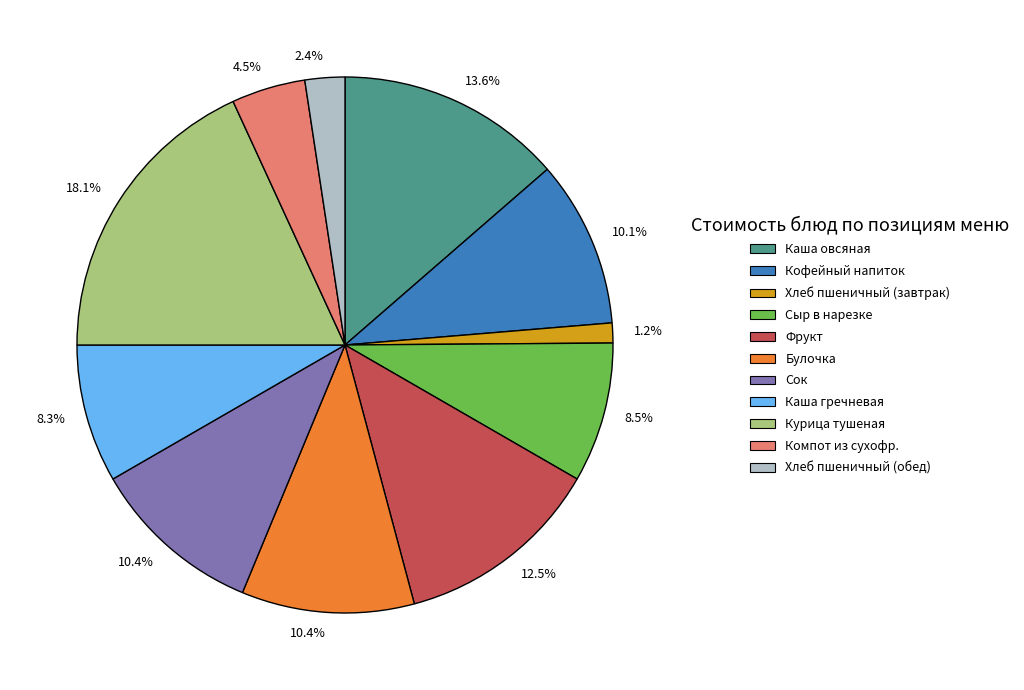

Count the number of slices in the pie.

11